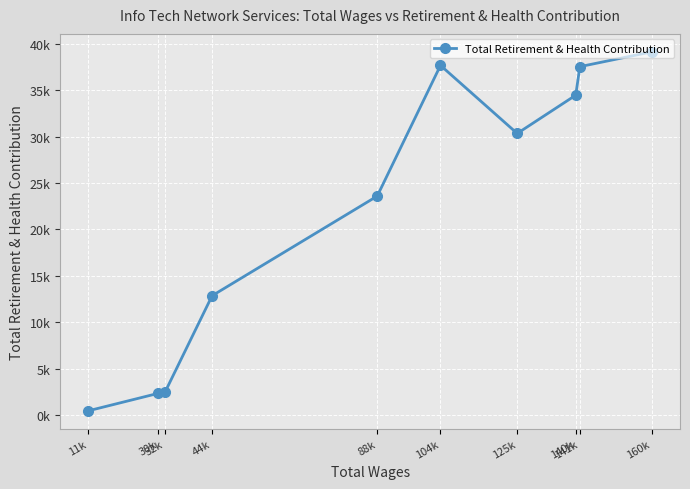

What is the label of the 2nd point from the left?

30k